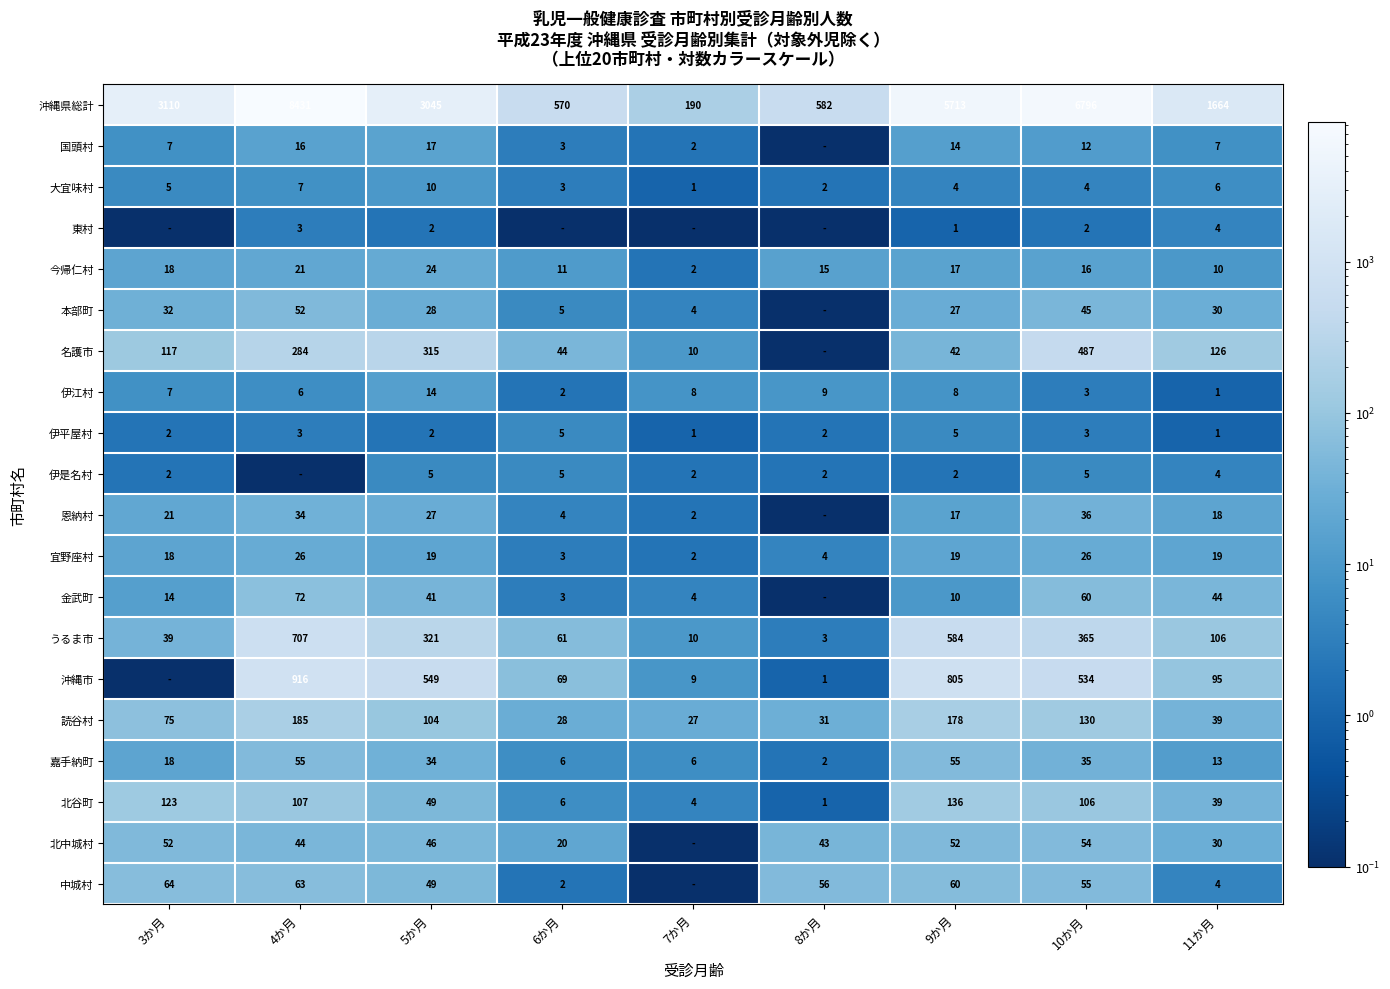

What is the total value across all series at 9か月?

7749.0